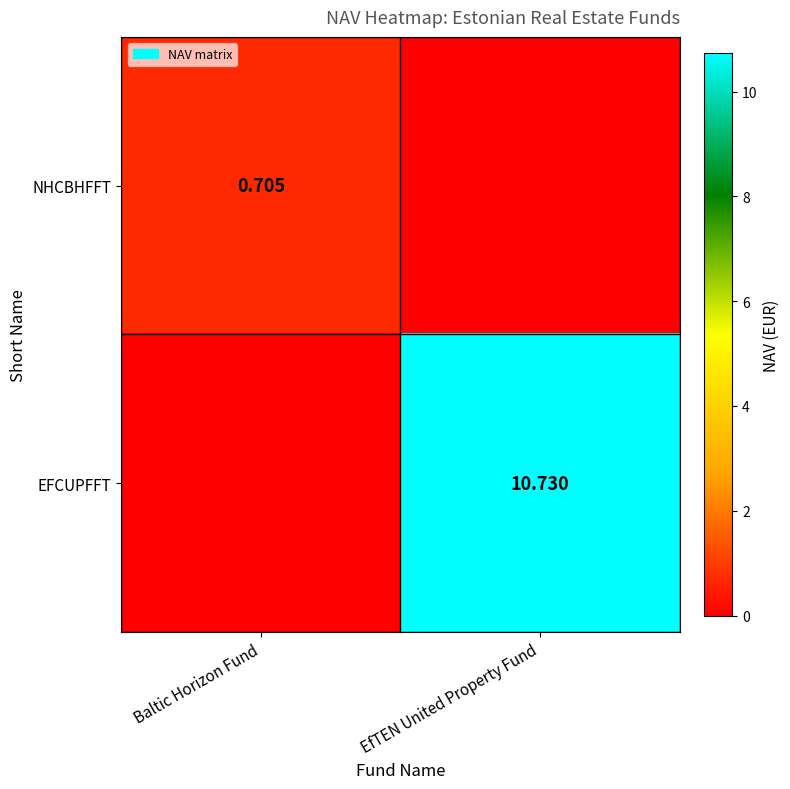

Is the value of EFCUPFFT at EfTEN United Property Fund greater than the value of NHCBHFFT at Baltic Horizon Fund?

Yes